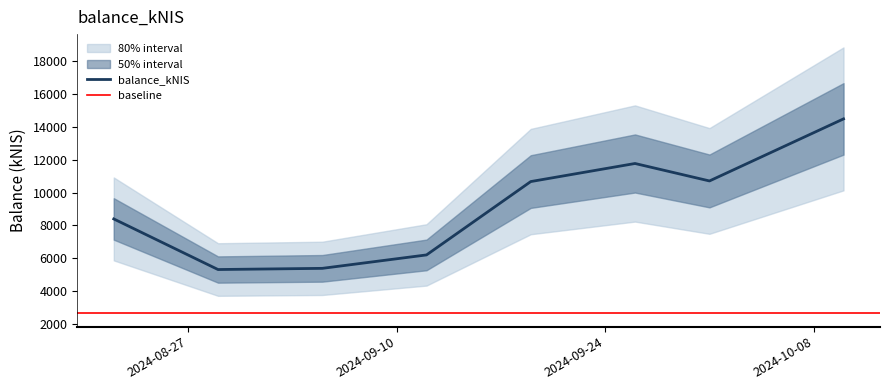

Reading right to left, list all the values displayed in this chart.

2024-10-10=14473.2	2024-10-01=10703.5	2024-09-26=11764.1	2024-09-19=10666.3	2024-09-12=6210.4	2024-09-05=5394.6	2024-08-29=5323.2	2024-08-22=8396.7